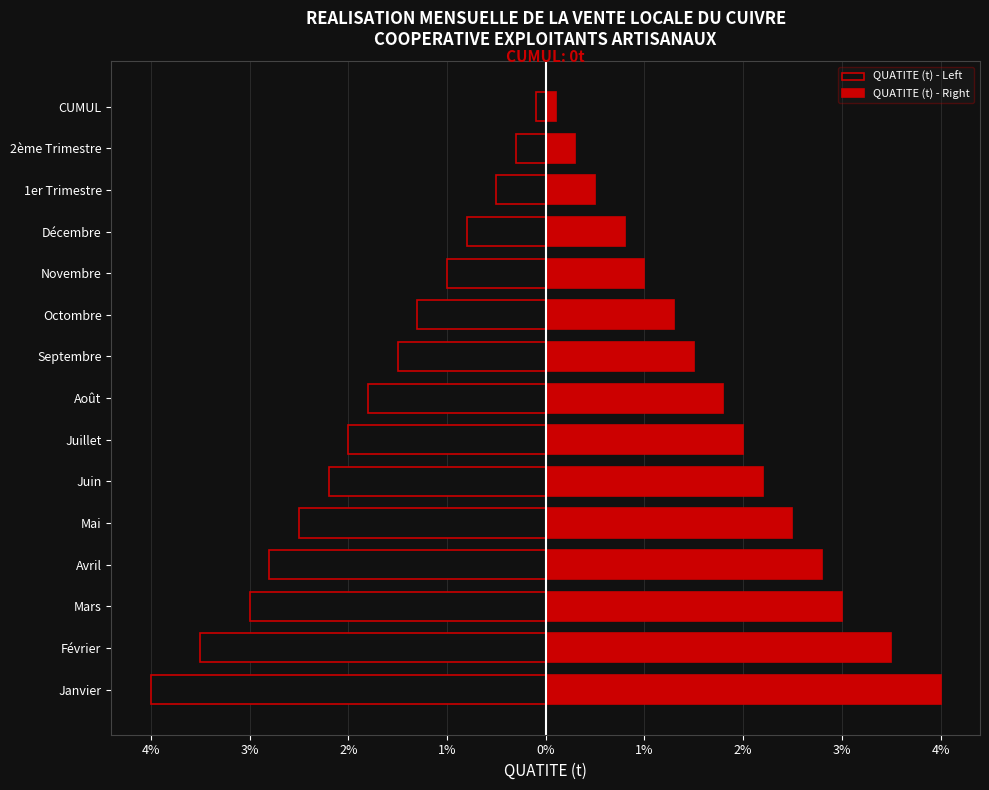

How many bars are there in total?

30